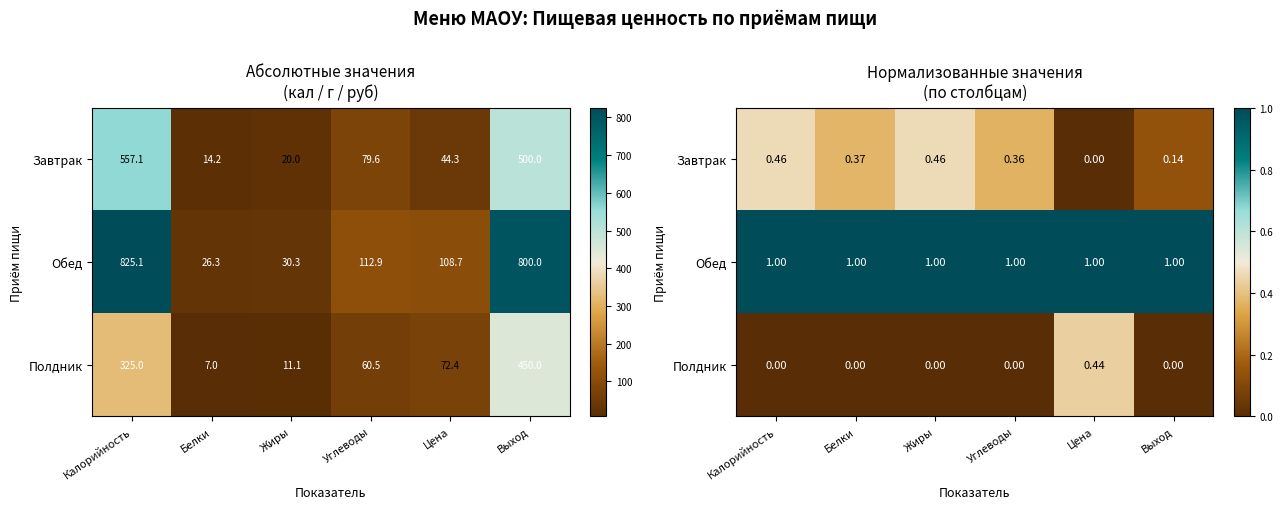

Rank the series by their average value, from highest to lowest.

Обед, Завтрак, Полдник